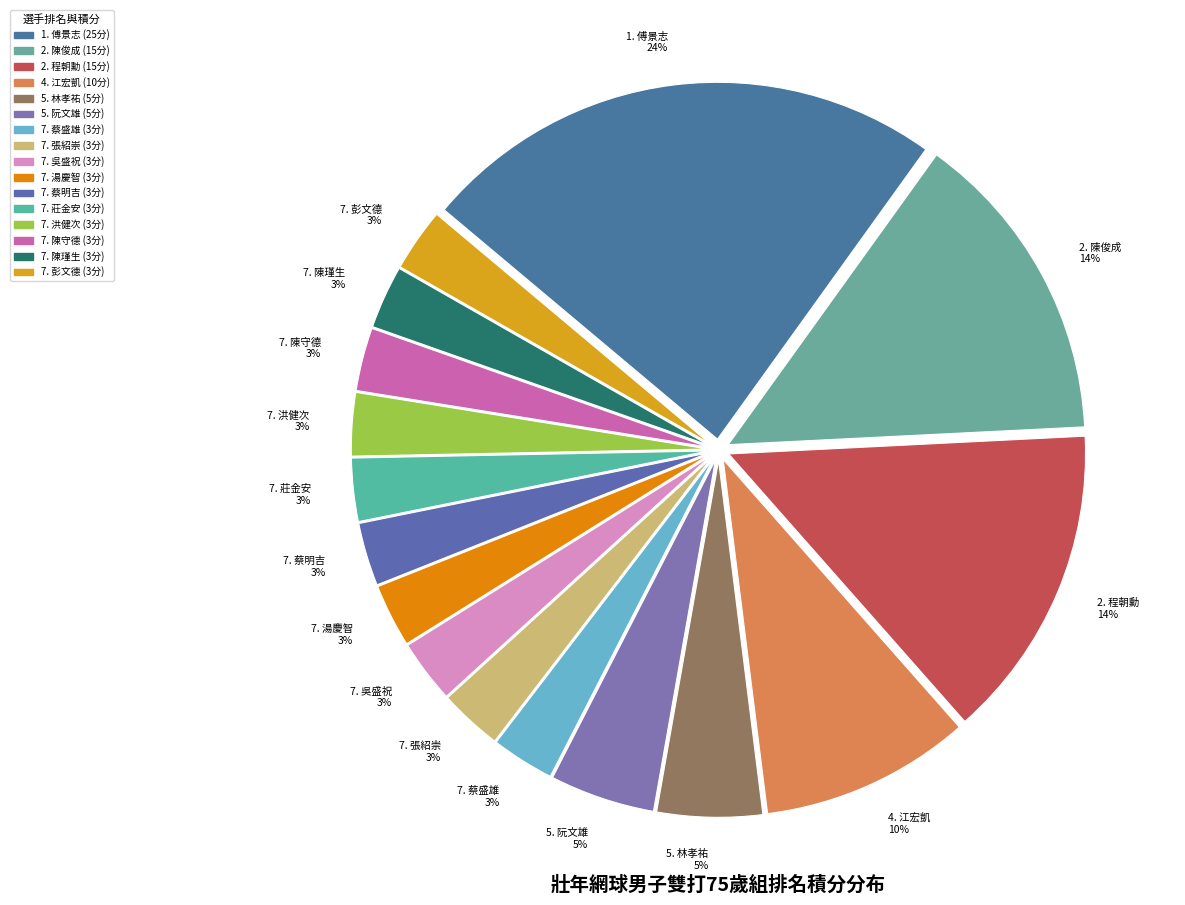

How many slices are in this pie chart?

16